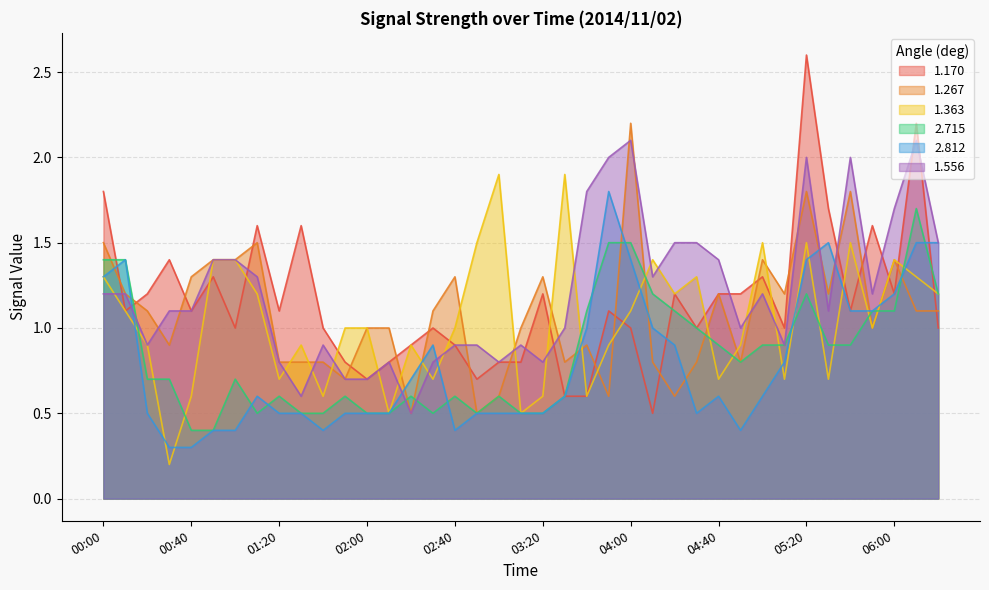

Which series ends up on top after the final intersection of 1.267 and 1.363?

1.267